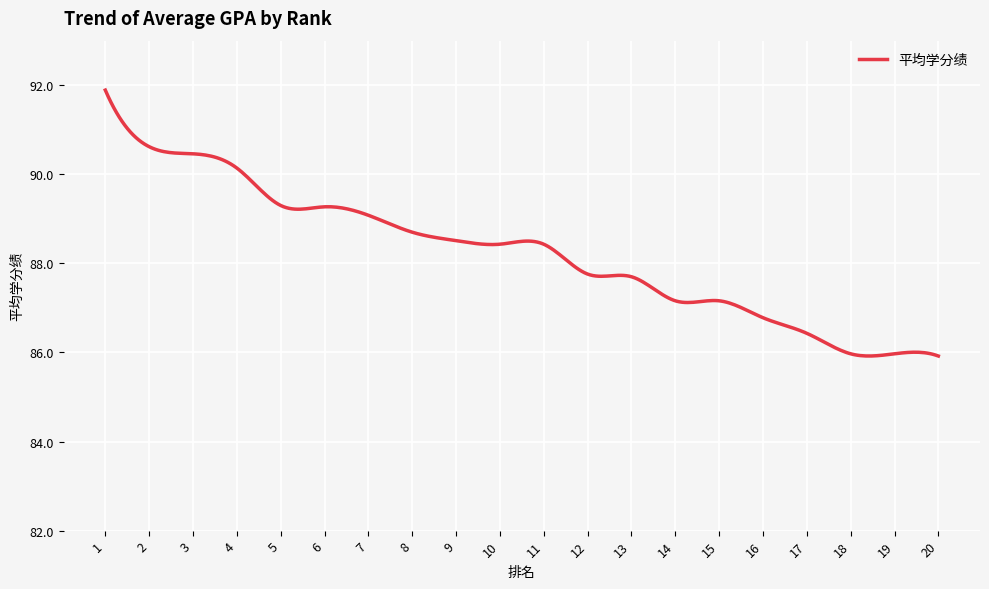

What is the greatest value displayed?

91.9